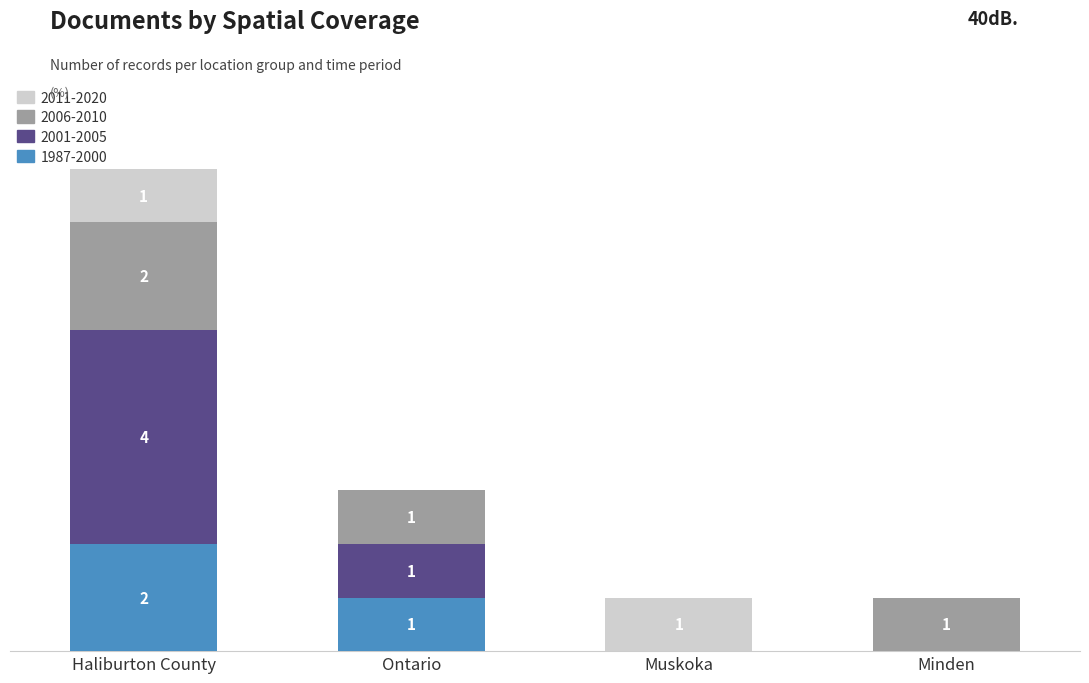

At which category is the sum across all series the highest?

Haliburton County